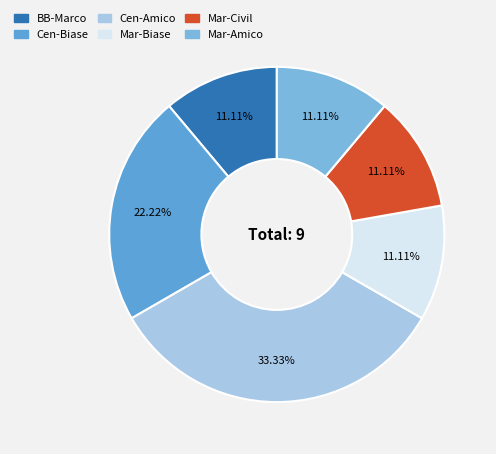

To the nearest percent, what is the combined percentage of Mar-Civil and Mar-Amico?

22%